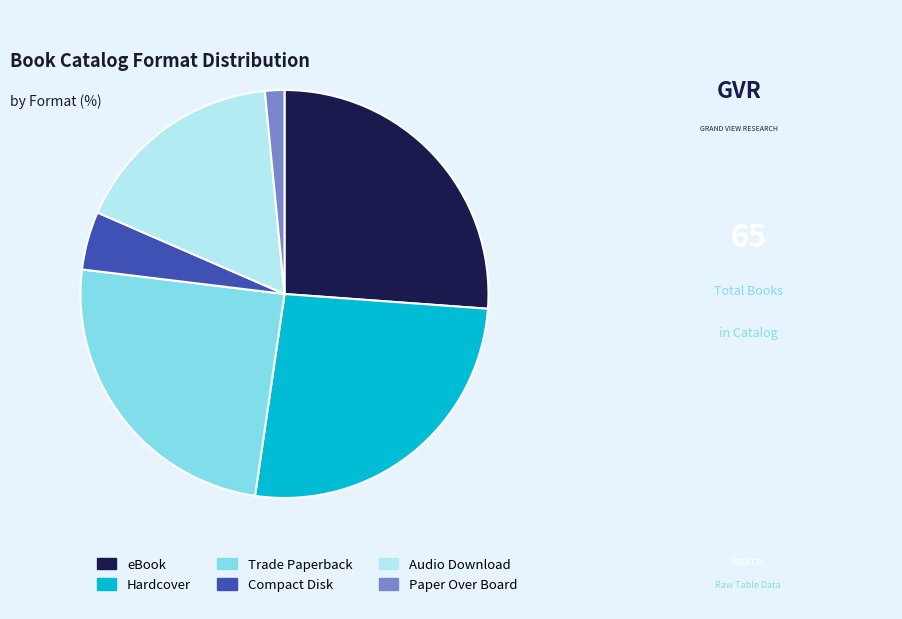

Count the number of slices in the pie.

6